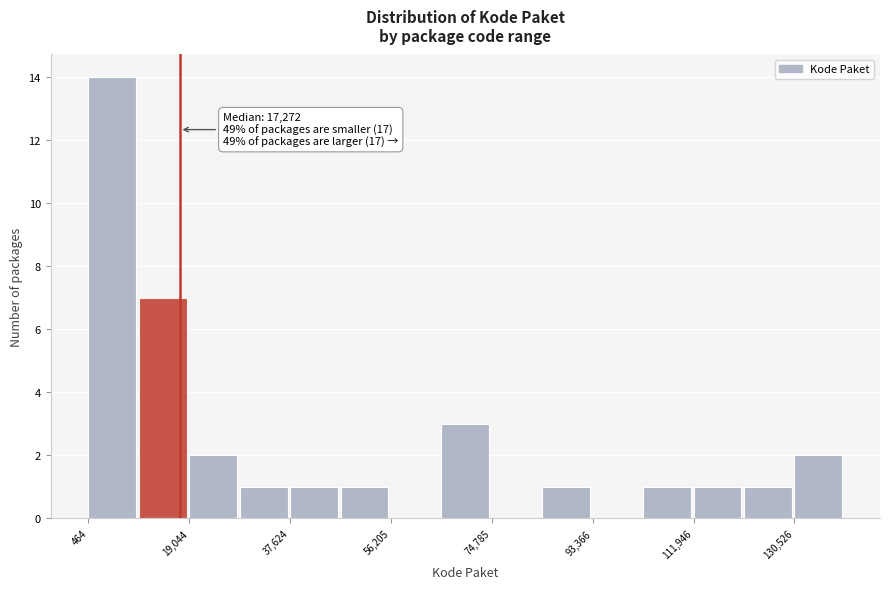

Which range on the x-axis has the tallest bar?

0 to 10000